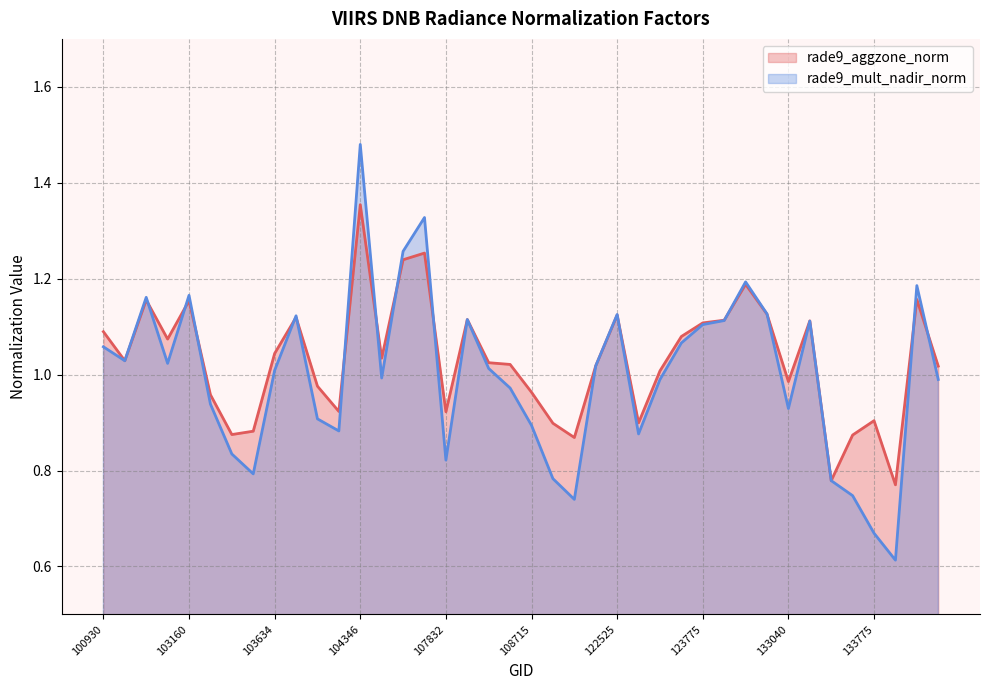

What are all the series names shown in the legend?

rade9_aggzone_norm, rade9_mult_nadir_norm